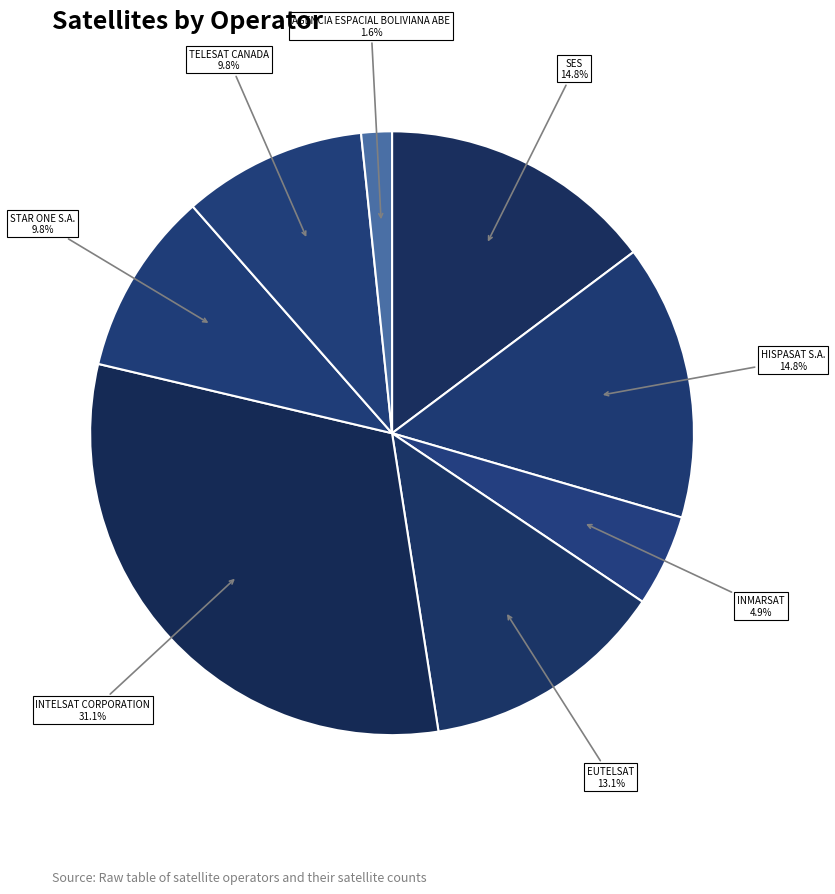

True or false: EUTELSAT accounts for 3% of the total.

False